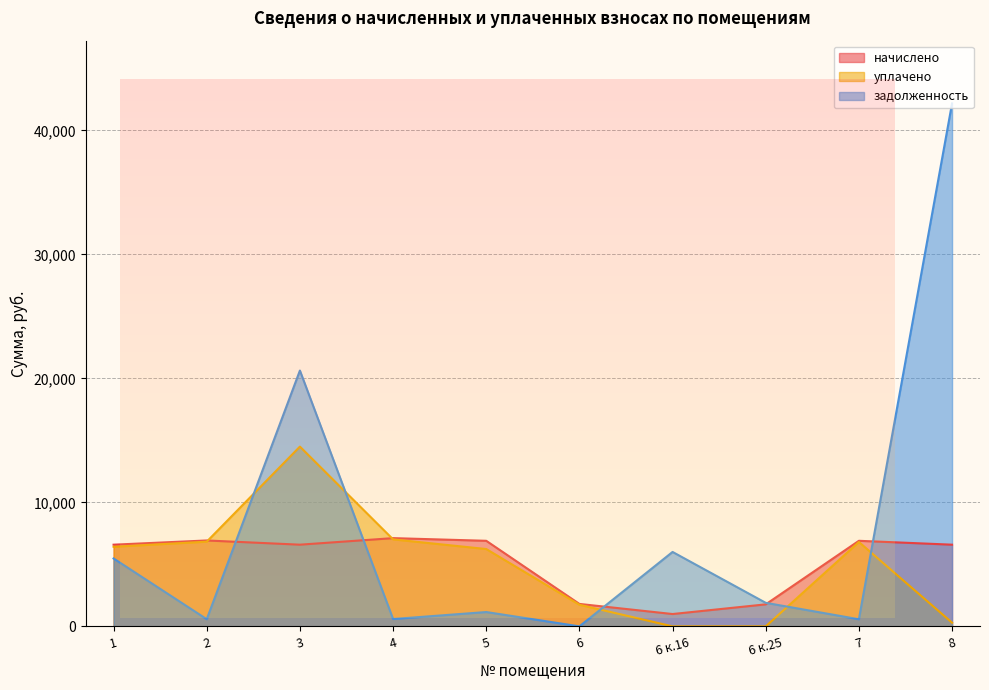

After their last crossing, which series has the higher values: начислено or задолженность?

задолженность